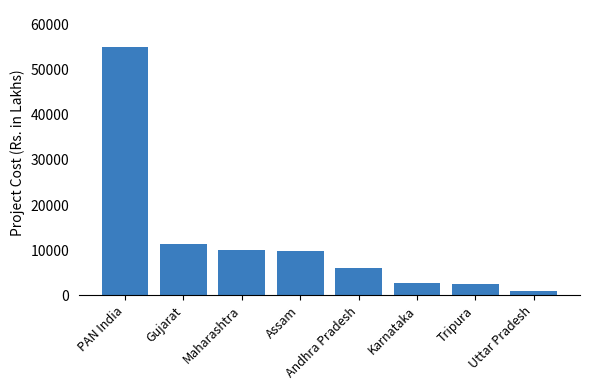

The value at Andhra Pradesh is 3211.0. True or false?

False